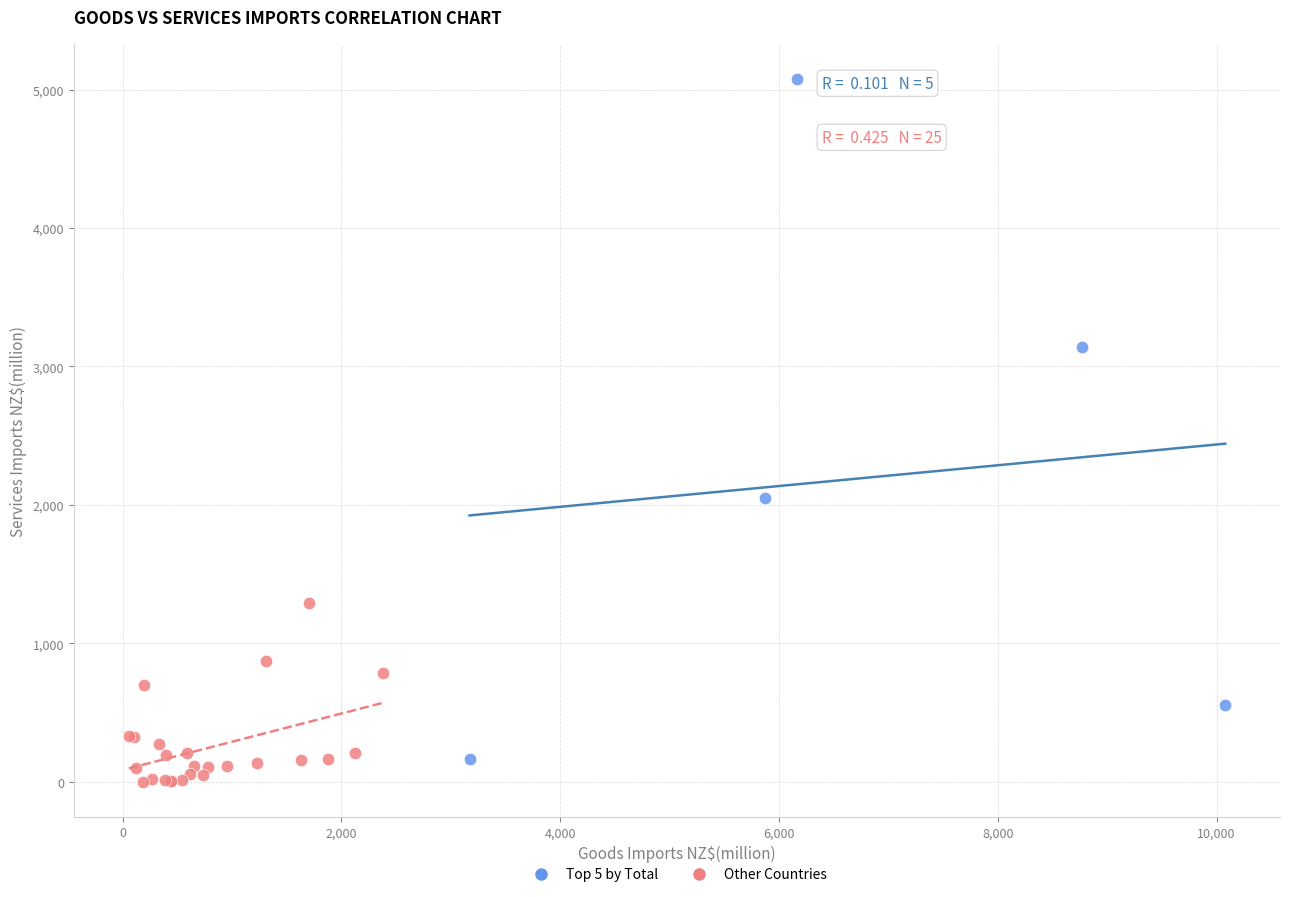

Which series reaches the maximum Y coordinate?

Top 5 by Total